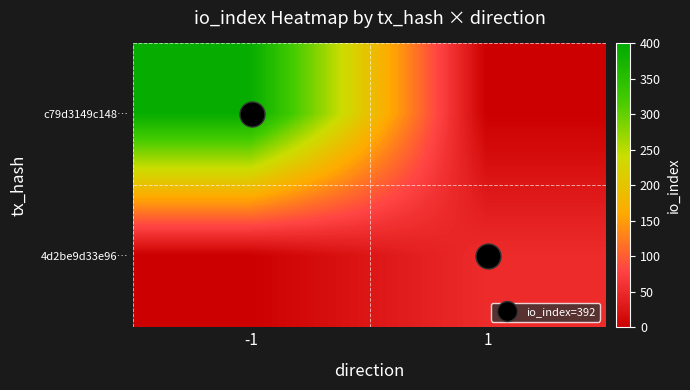

What is the total value across all series at 1?

52